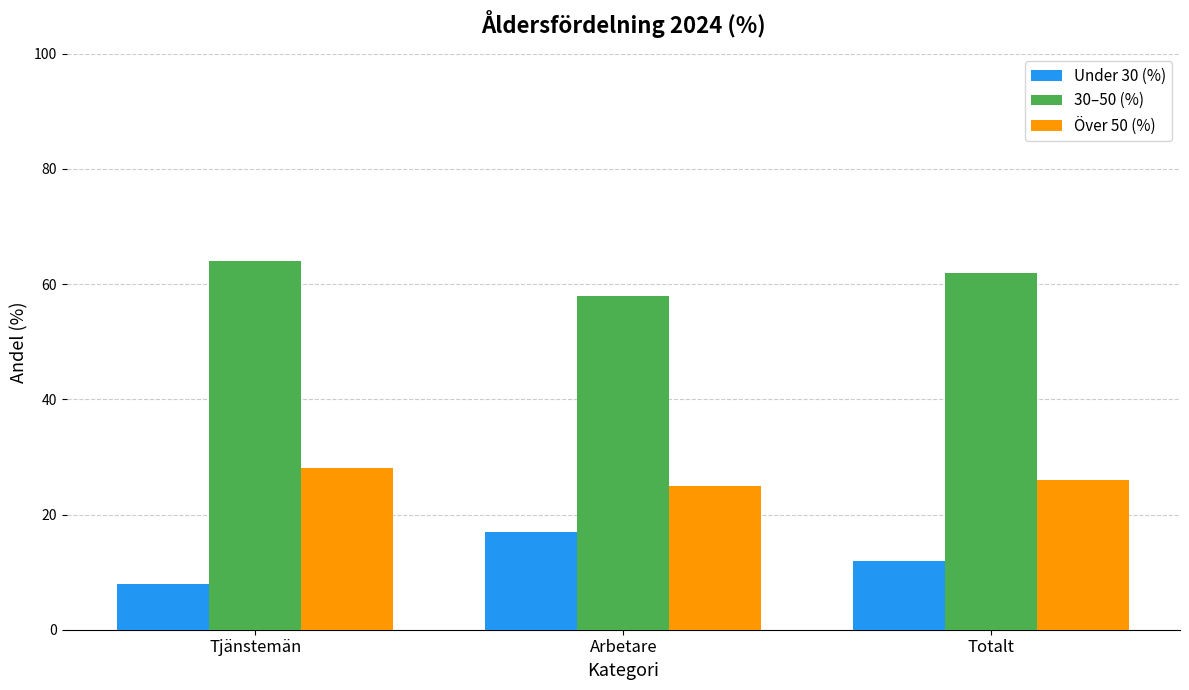

Reading left to right, list all the values displayed in this chart.

Under 30 (%): Tjänstemän=8	Arbetare=17	Totalt=12
30–50 (%): Tjänstemän=64	Arbetare=58	Totalt=62
Över 50 (%): Tjänstemän=28	Arbetare=25	Totalt=26